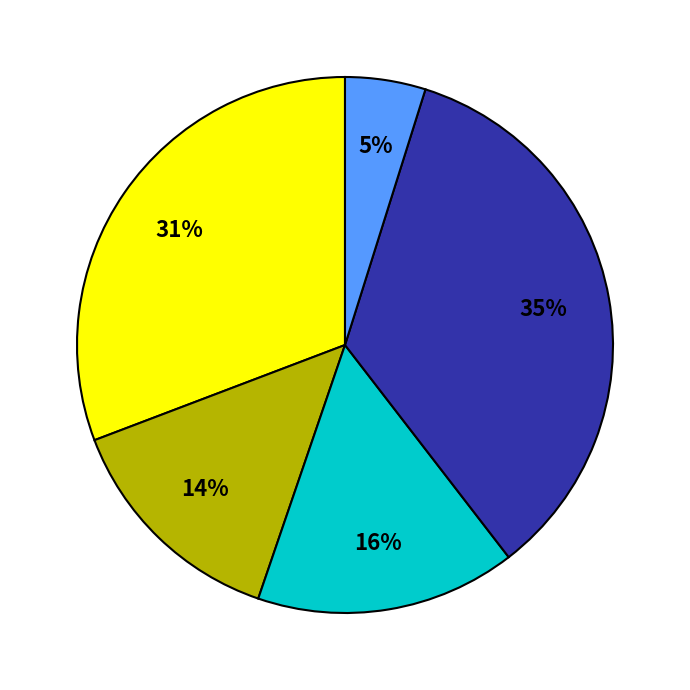

Is there a majority slice in this chart?

No